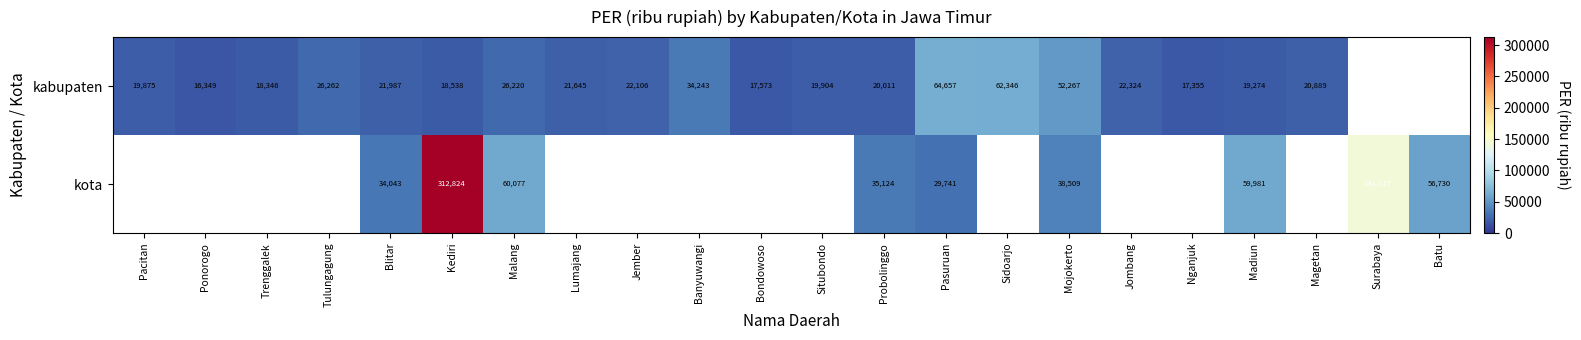

Which series changed the most between Pasuruan and Mojokerto?

kabupaten